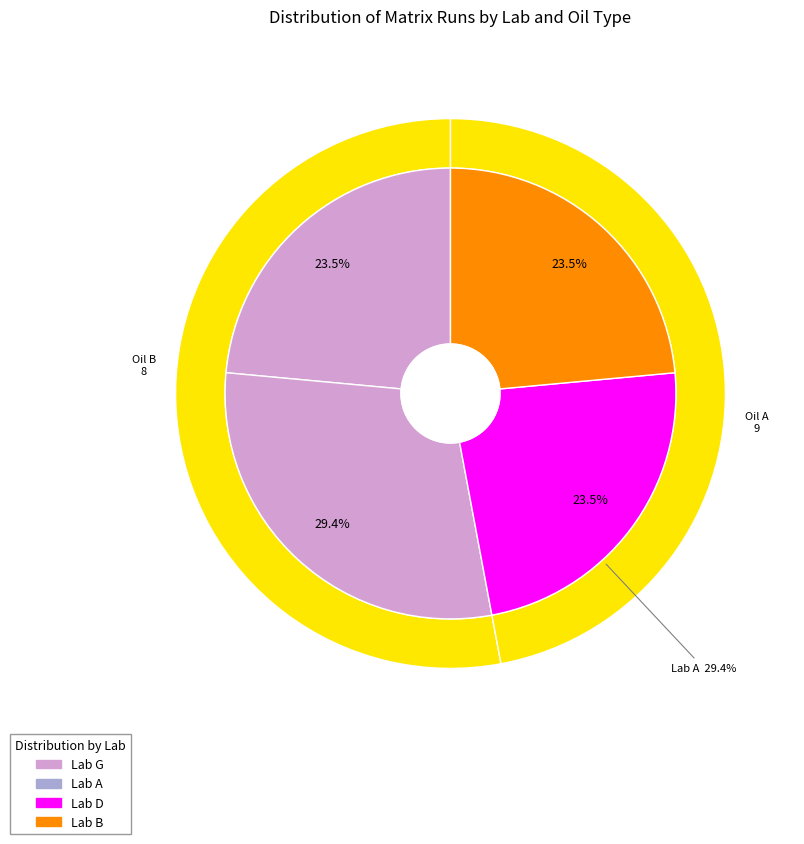

To the nearest percent, what is the difference between the largest and smallest slice percentages?

6%